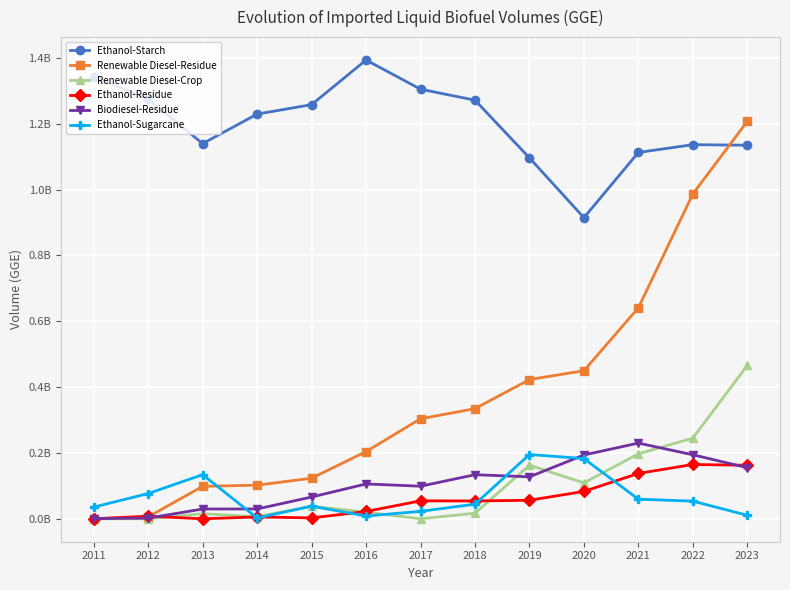

Between 2016 and 2019, which series saw the biggest shift?

Ethanol-Starch